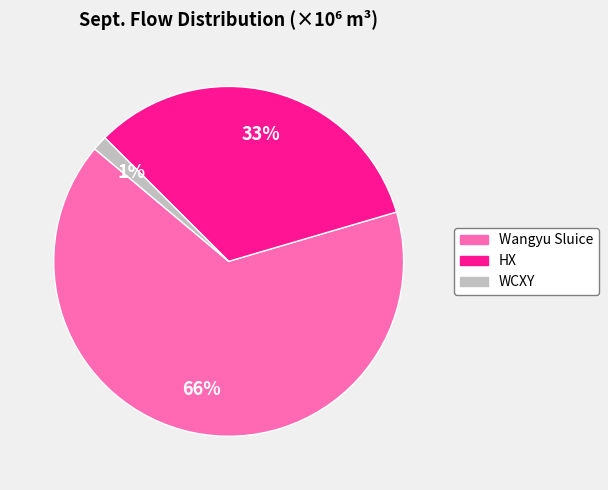

How many slices are in this pie chart?

3